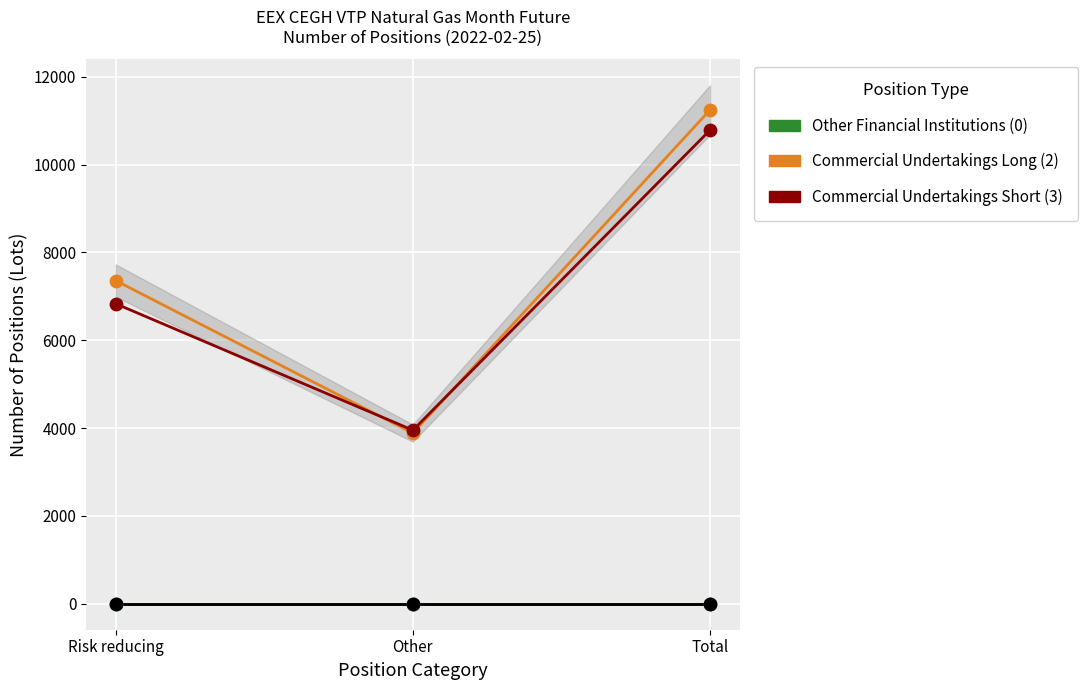

Is the value of Commercial Undertakings Short at Risk reducing greater than the value of Other Financial Institutions Long at Total?

Yes